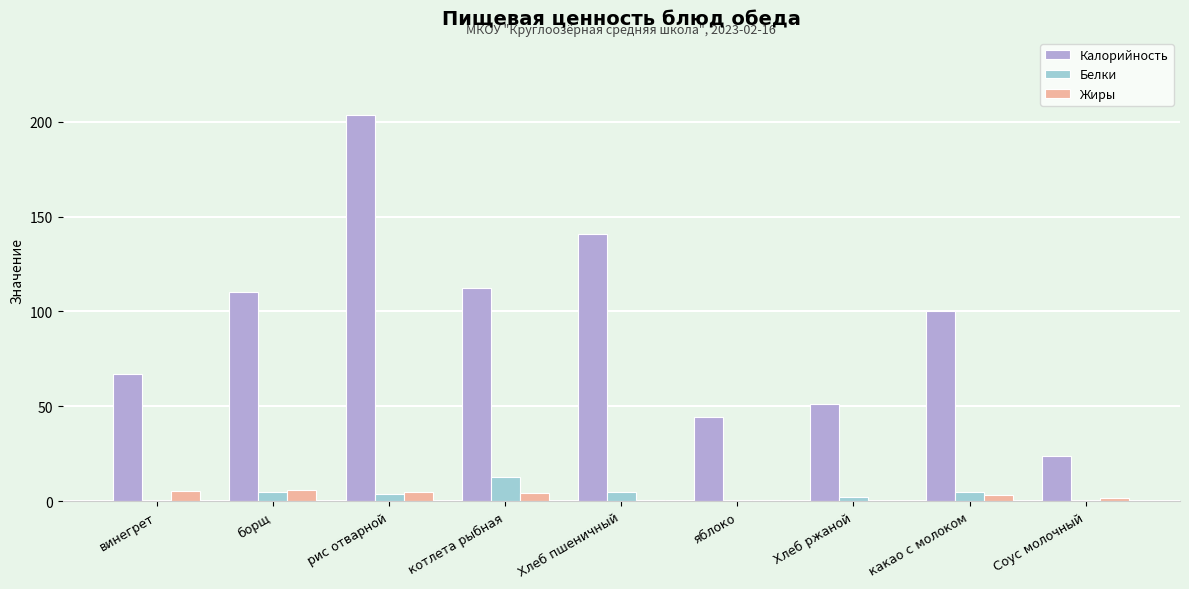

The Калорийность series shows 165.7 at котлета рыбная. True or false?

False